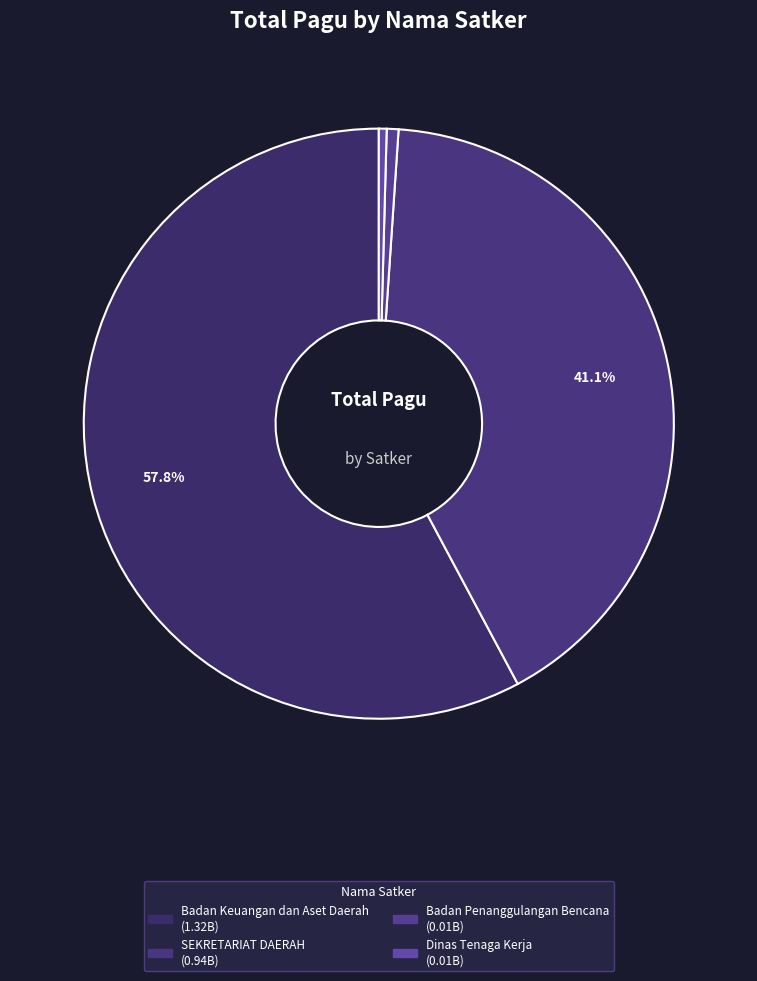

How many slices are in this pie chart?

4